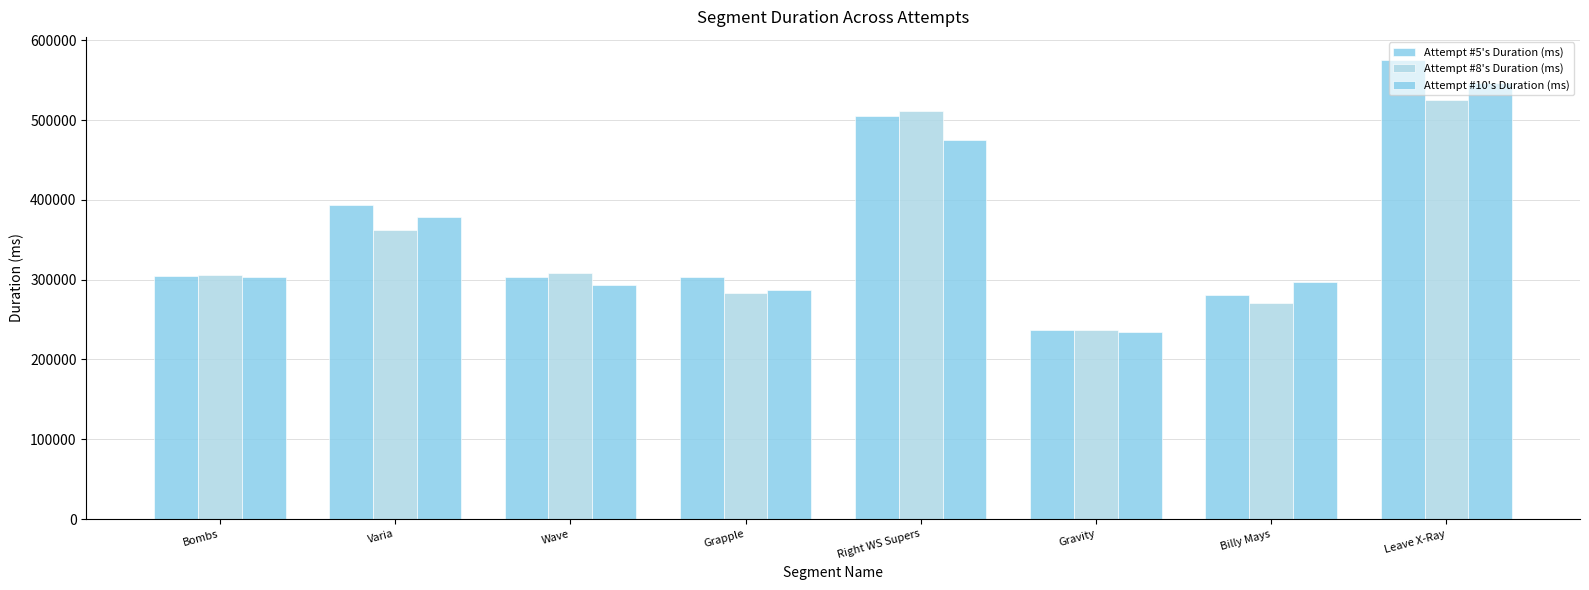

What is the lowest value of the Attempt #5's Duration (ms) series?

237011